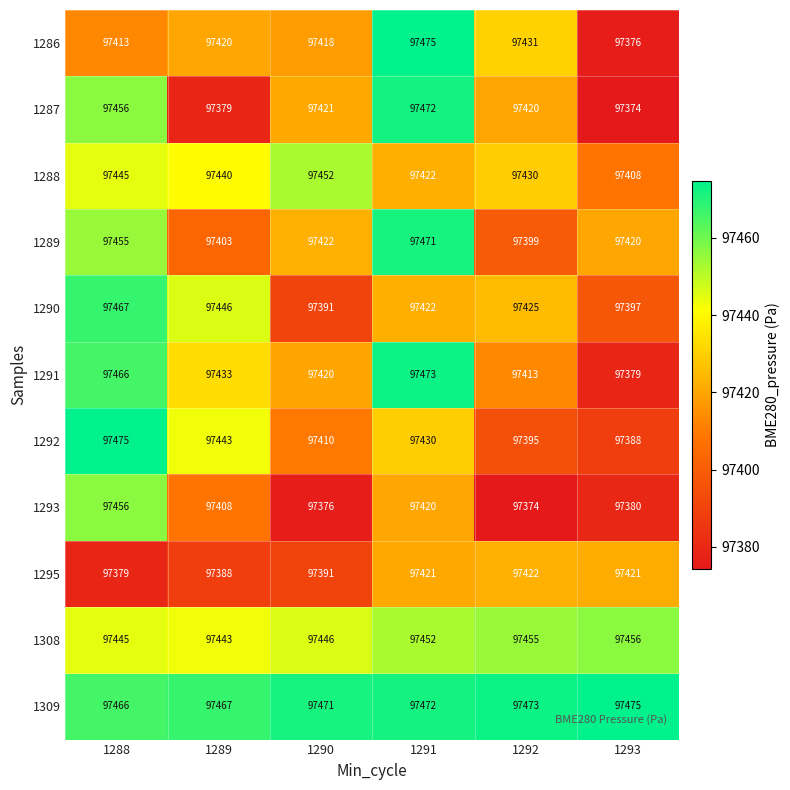

How many series are shown in this chart?

11